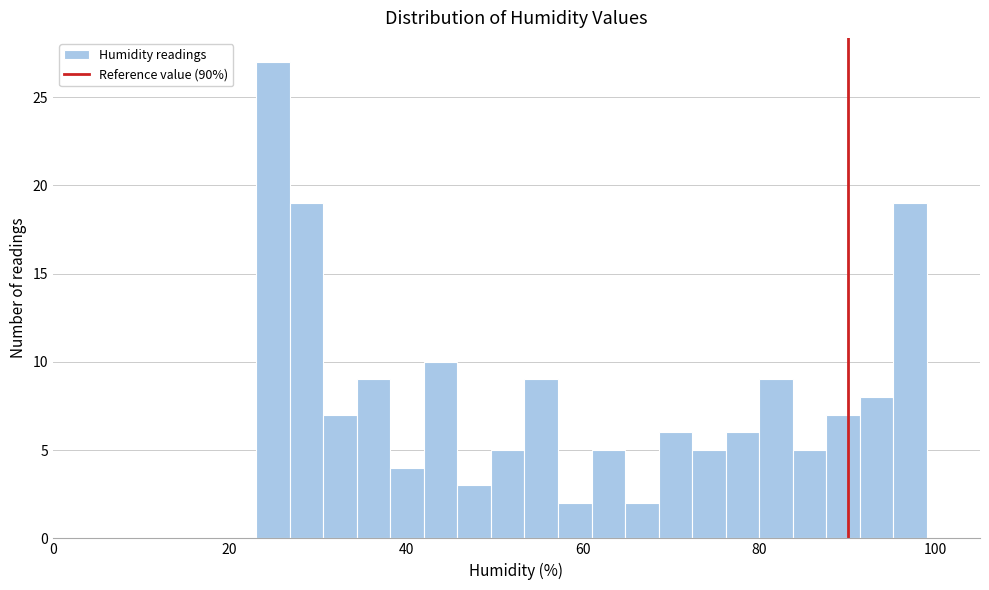

Read against the x-axis, roughly where is the centre of the tallest bar?

24